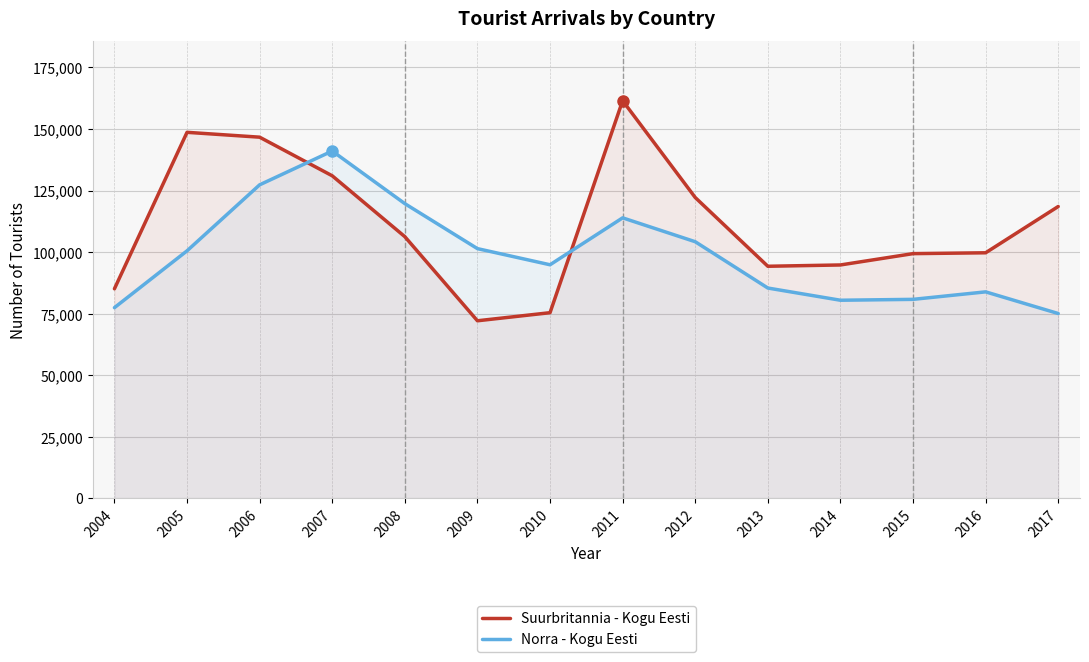

What is the sum of the Suurbritannia - Kogu Eesti values at 2010 and 2015?

174807